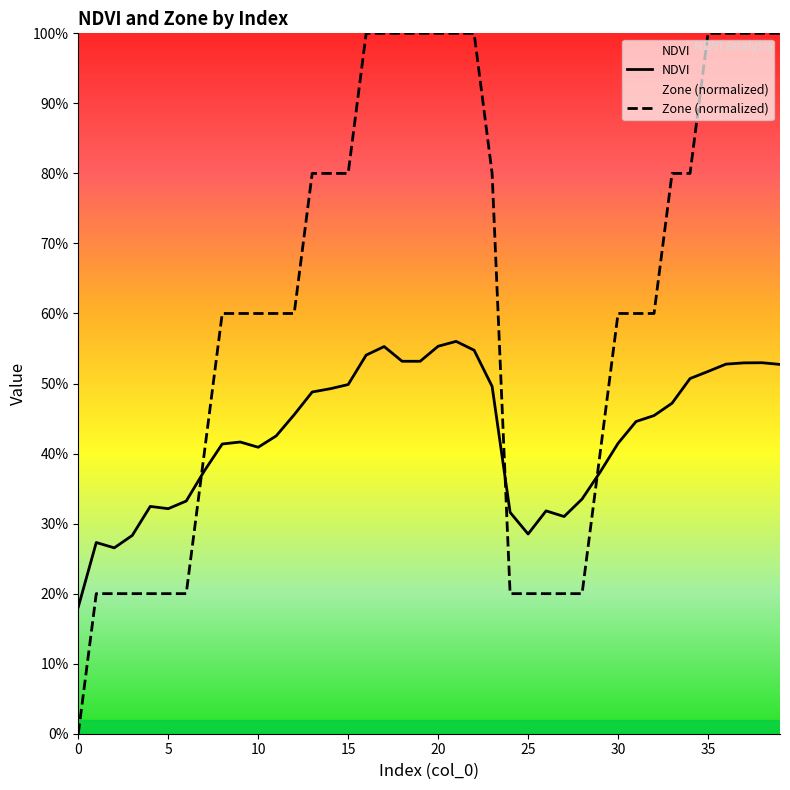

Is it true that NDVI equals 0.1 at 9?

False